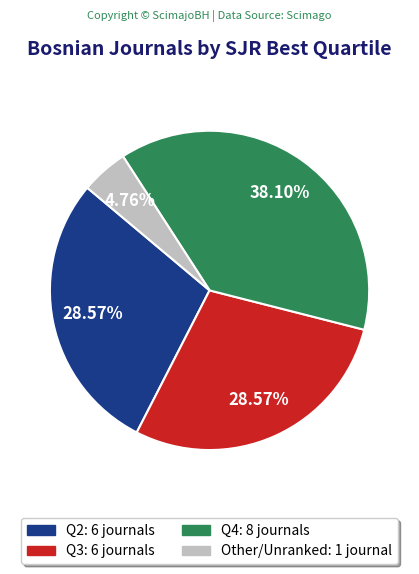

The Q3 slice represents 39% of the pie. True or false?

False